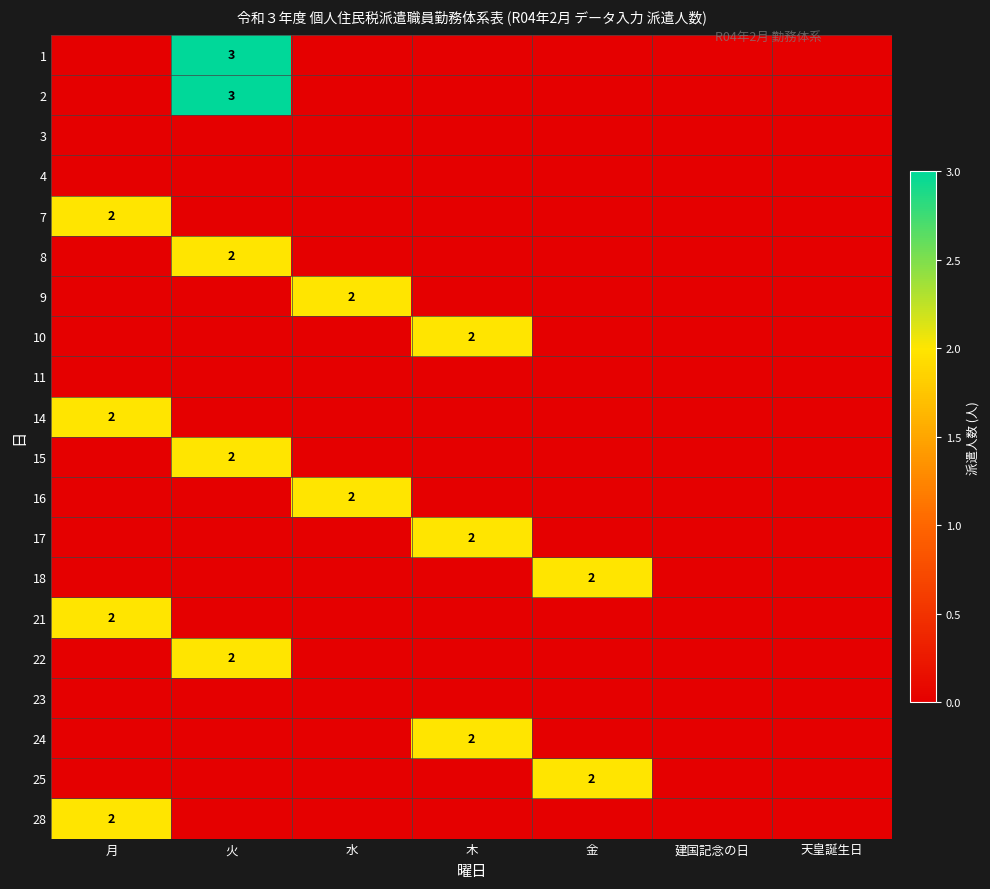

At which category is the sum across all series the highest?

火